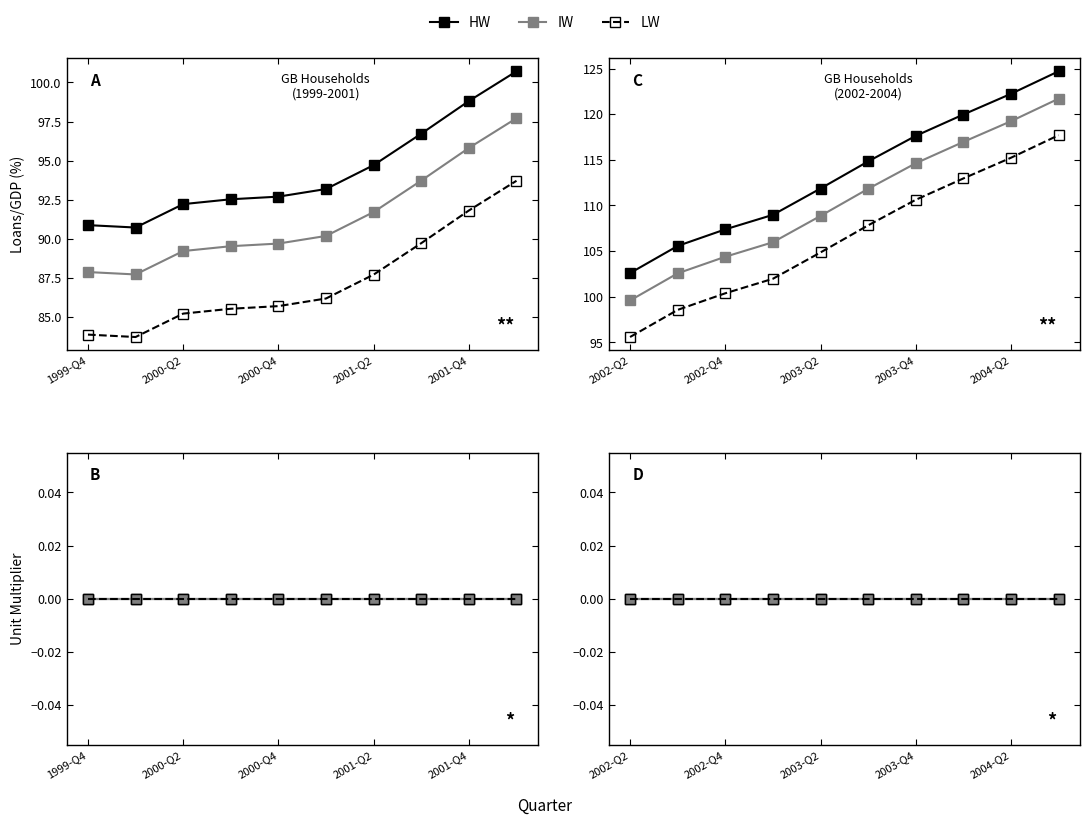

True or false: Unit Multiplier has more than 2 points higher than both neighbors.

False